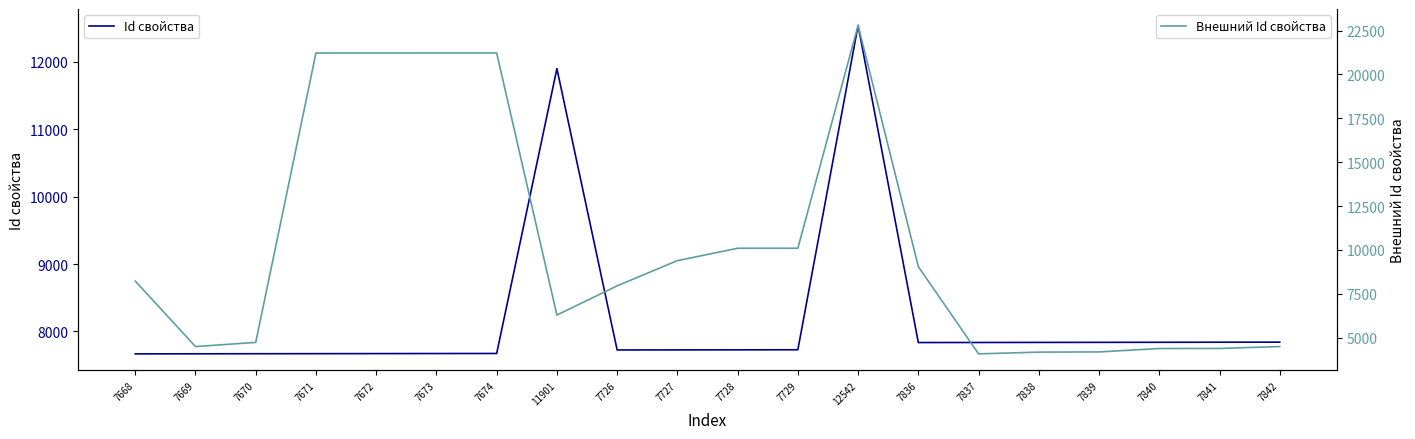

Where do Внешний Id свойства and Id свойства first cross each other?

7668 and 7669